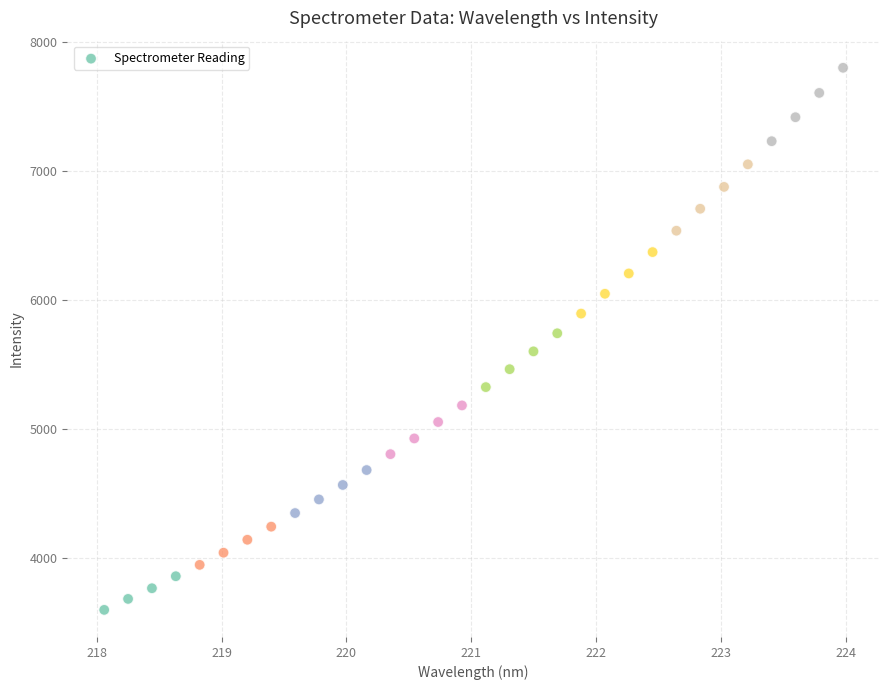

What is the range of Y values (max minus min)?

4207.3